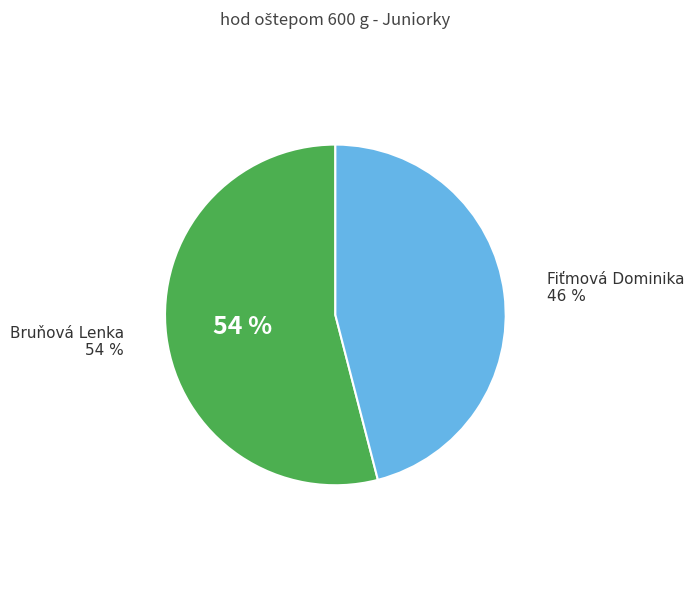

Which slice is the largest?

Bruňová Lenka